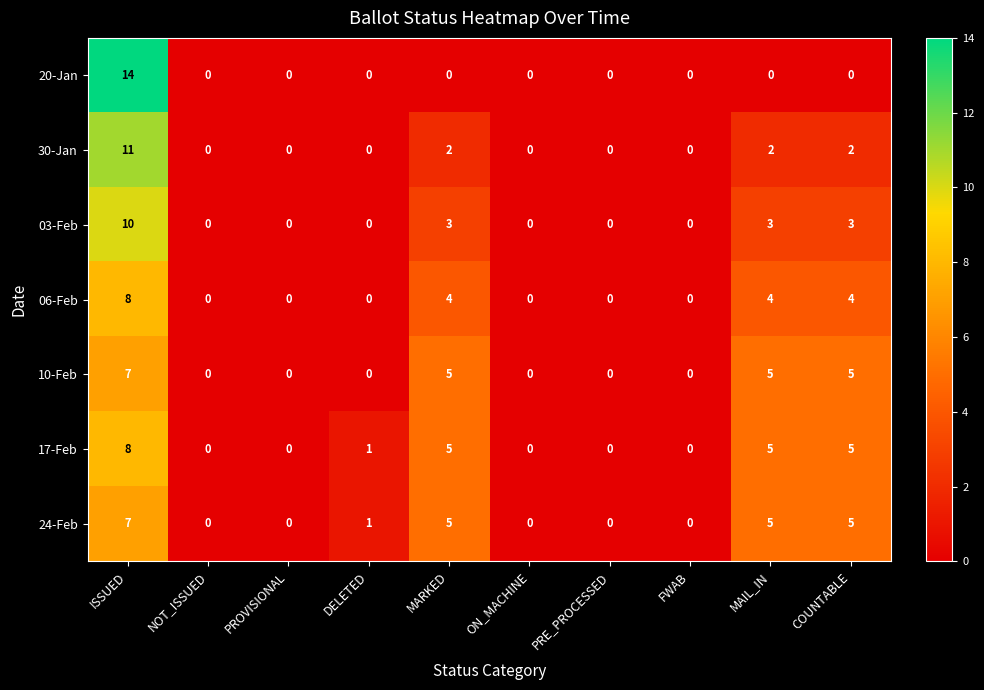

Is it true that 03-Feb equals 3 at MAIL_IN?

True